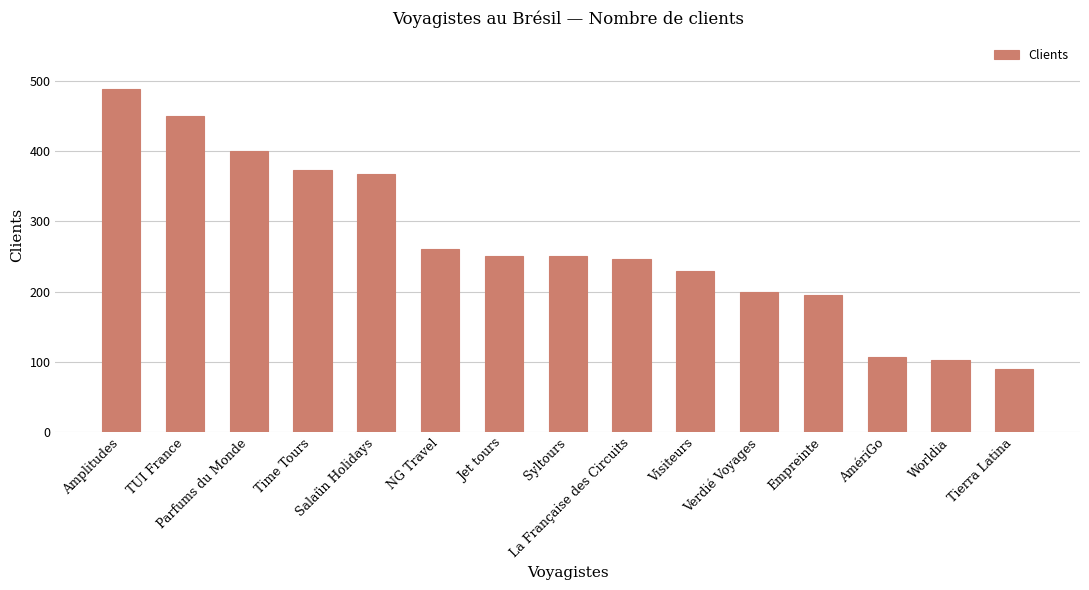

What is the ratio of the value at TUI France to the value at Tierra Latina?

5.0